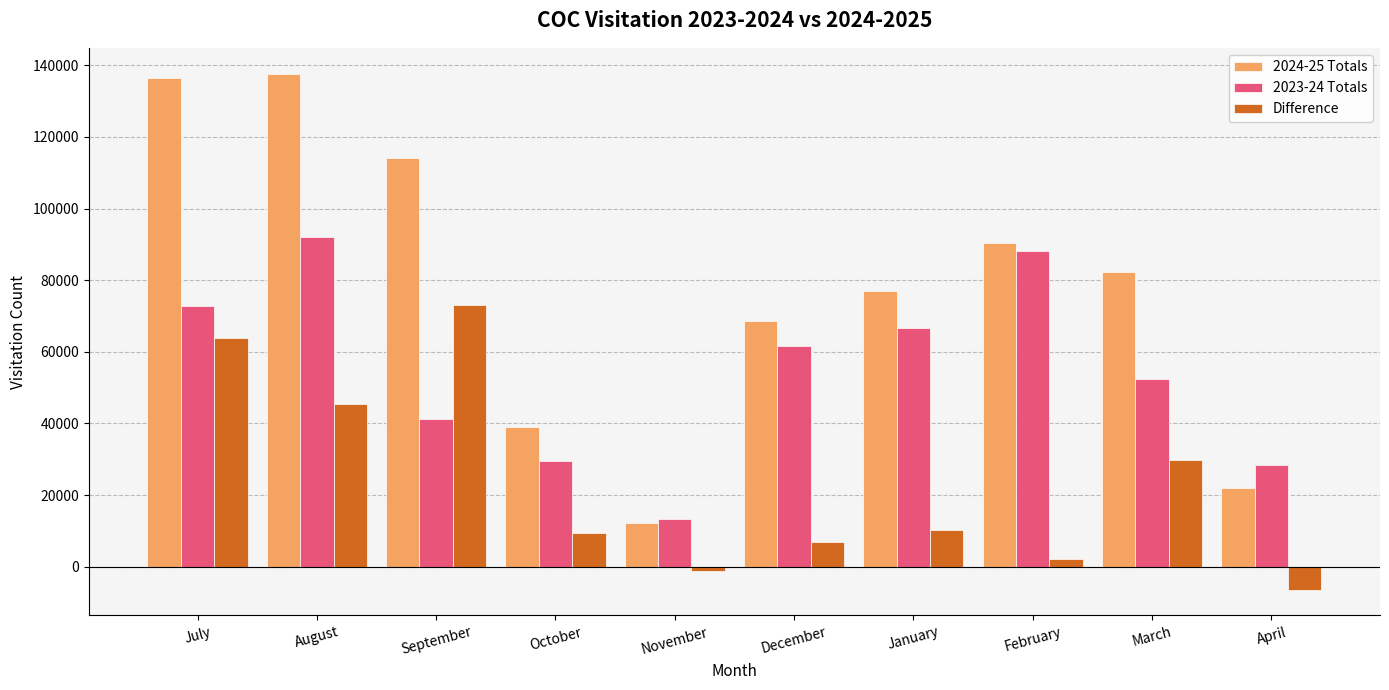

Is the value of 2024-25 Totals at July greater than the value of Difference at September?

Yes